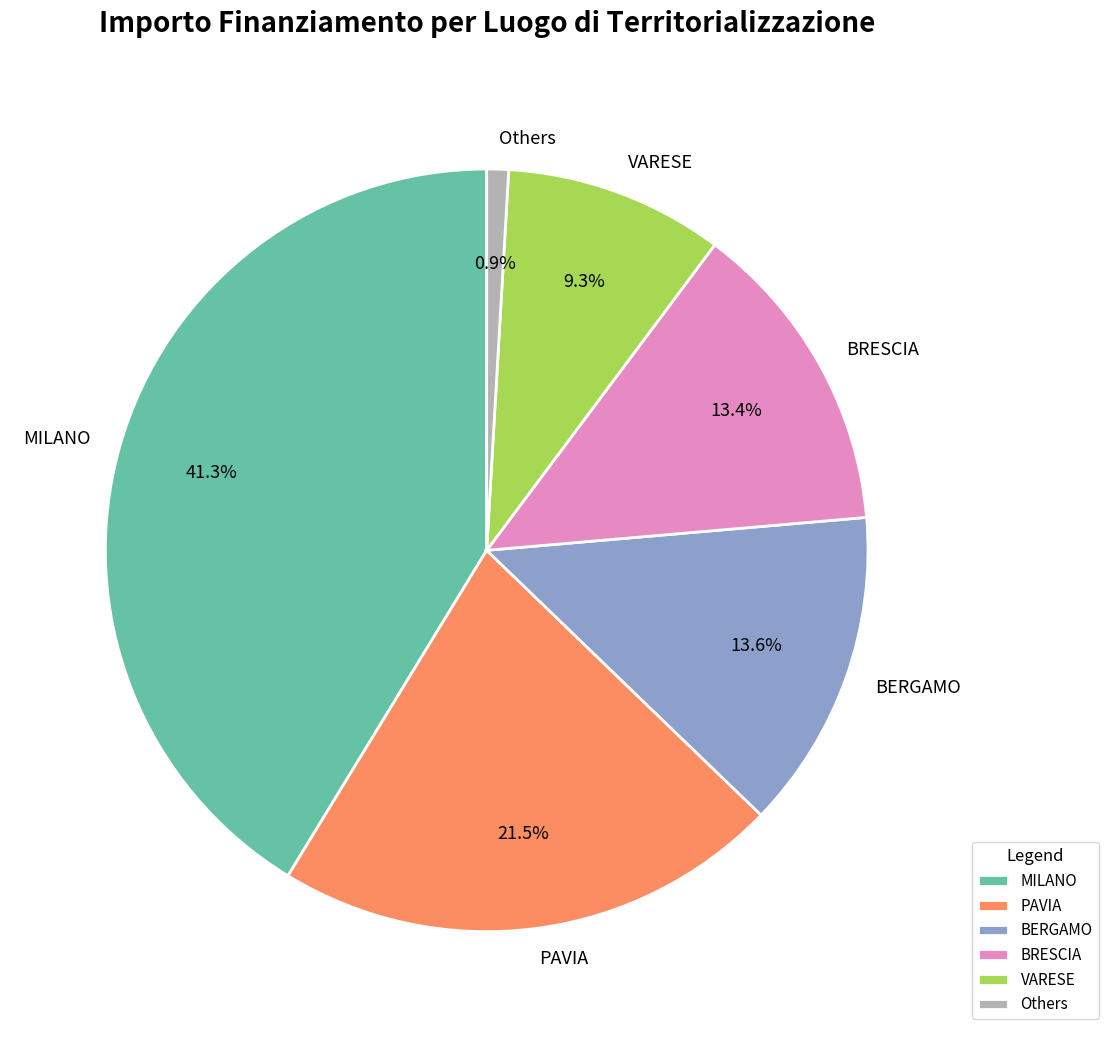

Does PAVIA account for over 50% of the chart?

No